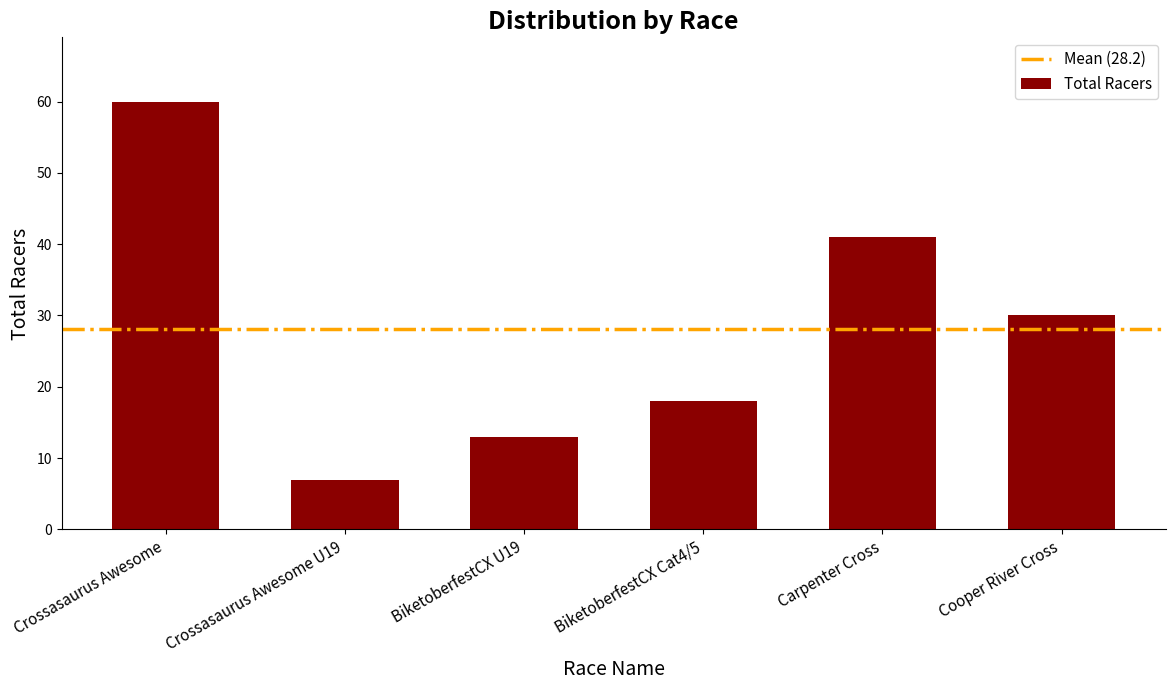

What is the maximum value shown in the chart?

60